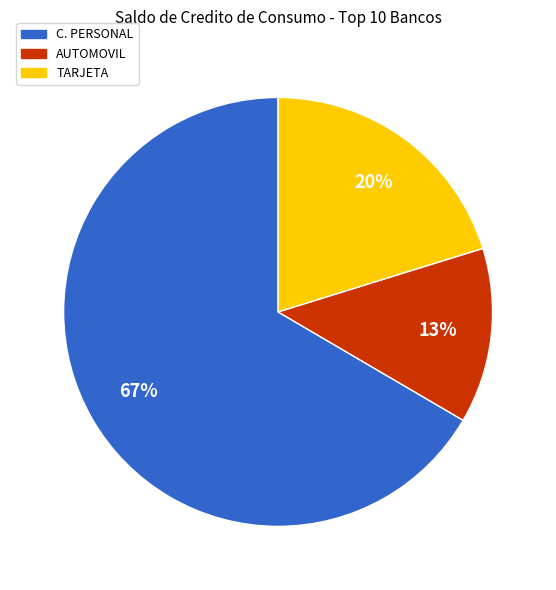

To the nearest percent, what is the average slice percentage?

33%